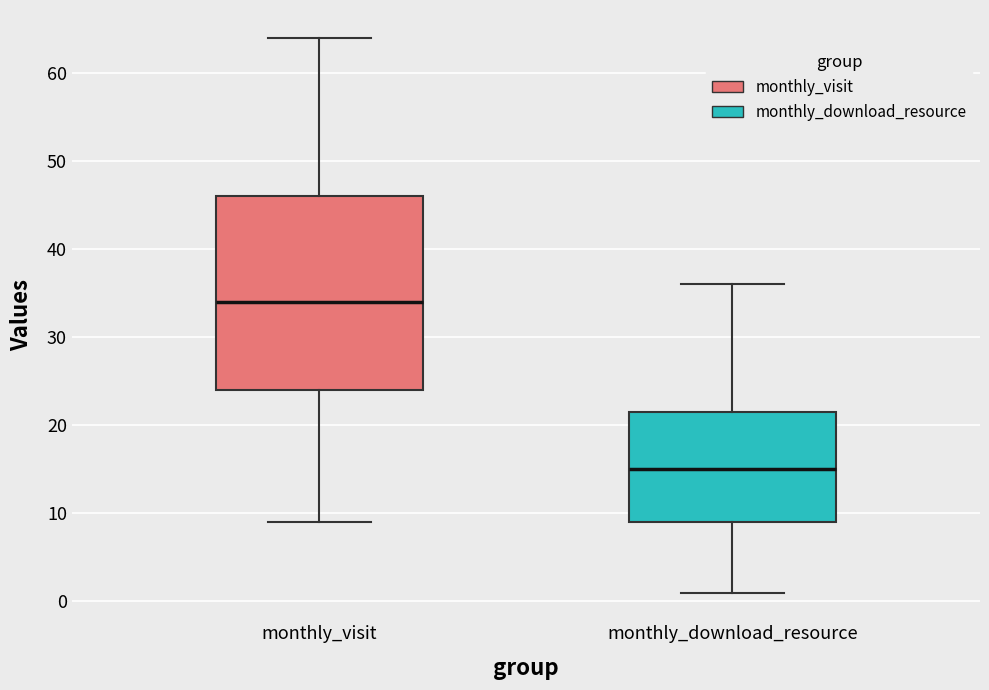

Which box's median line is the highest?

monthly_visit